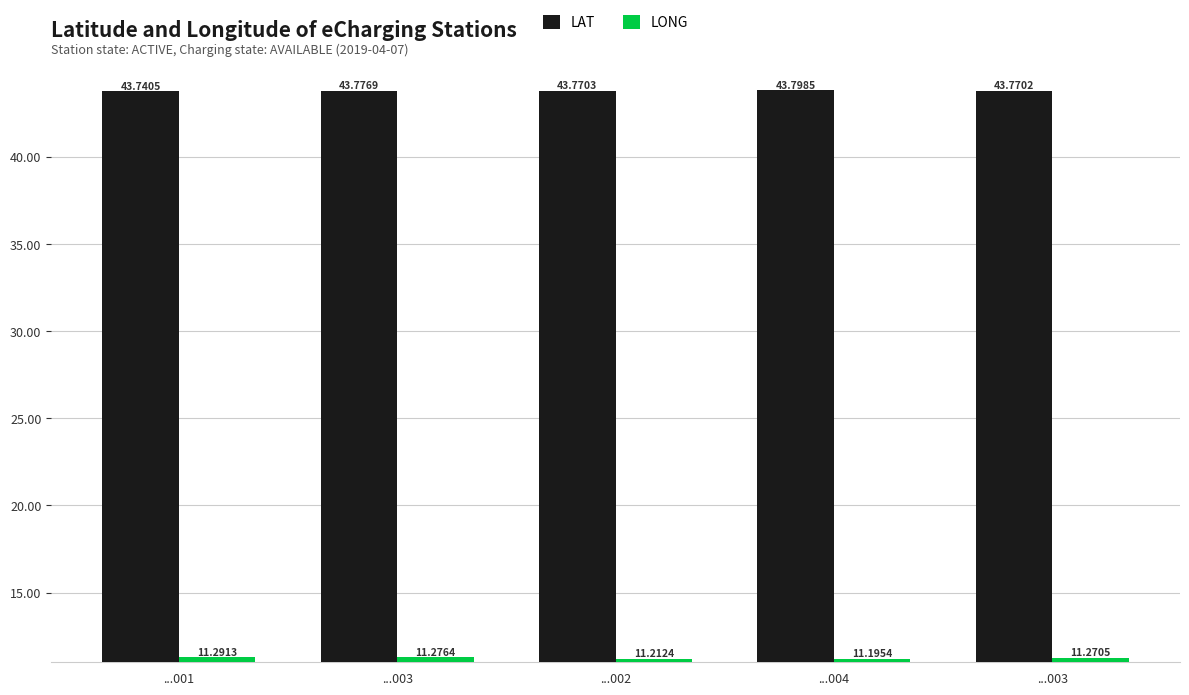

Rank the series at ...001 from lowest to highest value.

LONG, LAT